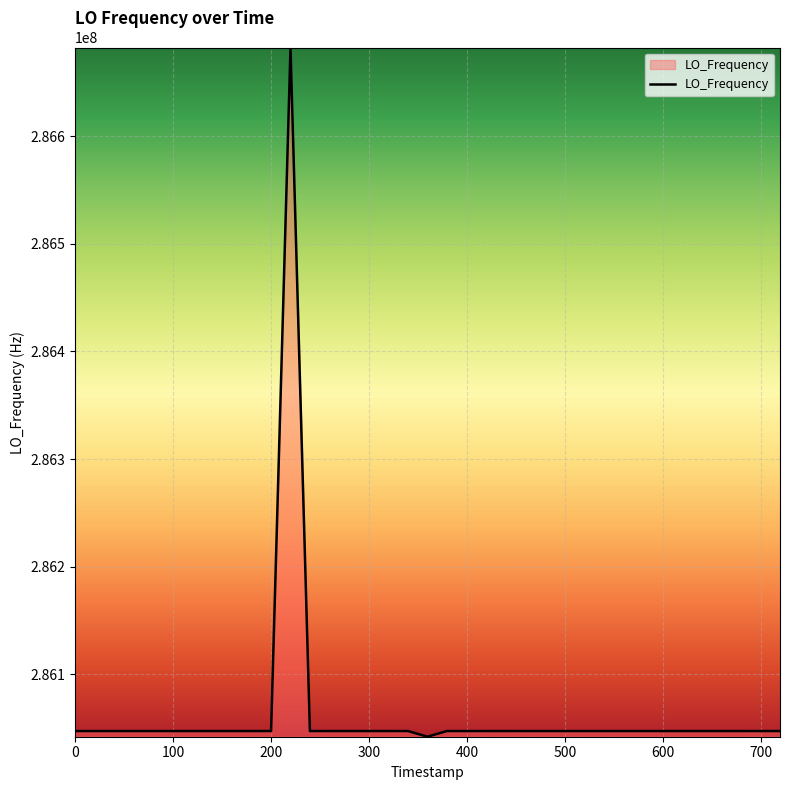

What is the difference between the maximum and second lowest values?

635711.9